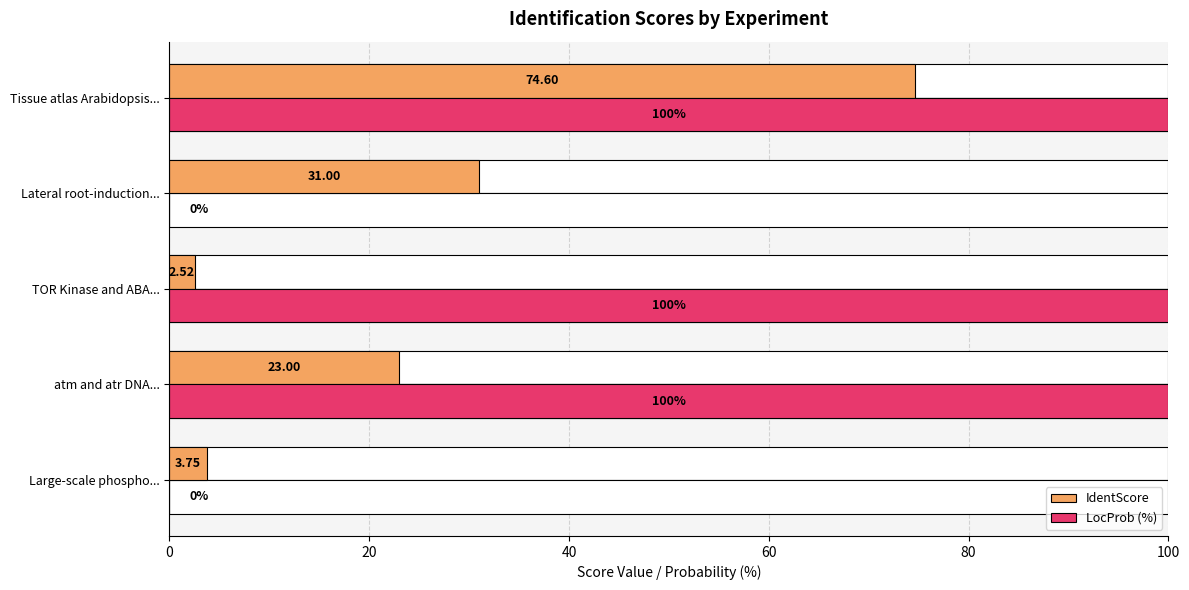

The value of LocProb (%) at TOR Kinase and ABA... is 100.0. True or false?

True